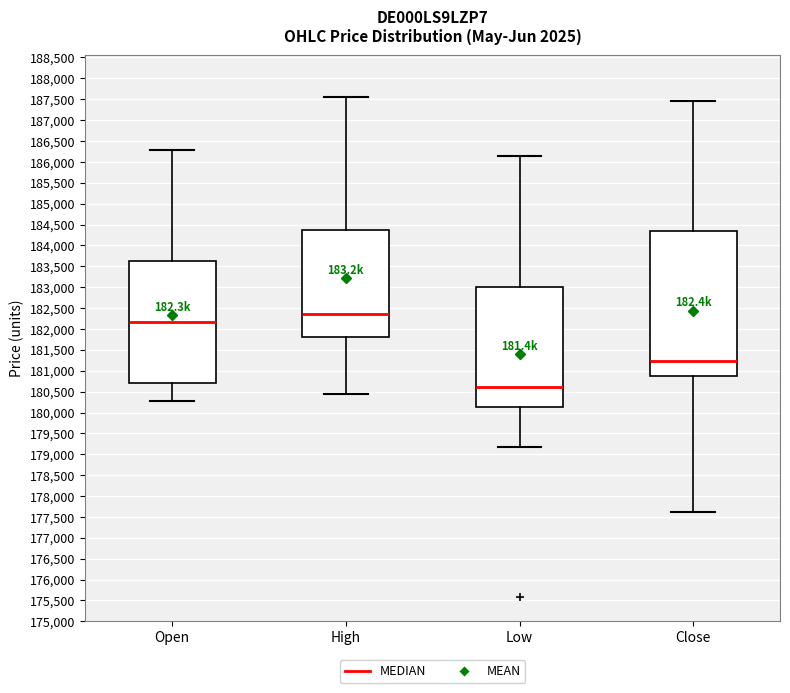

Reading left to right, read every box against the y-axis: the position of its median line, the range the box covers, and the ends of its whiskers. The values are not printed on the chart, so give them approximately, as read against the axis.

Open: median 182150, box 180700 to 183600, whiskers 180300 to 186300
High: median 182350, box 181800 to 184400, whiskers 180450 to 187550
Low: median 180600, box 180150 to 183000, whiskers 179200 to 186150
Close: median 181250, box 180850 to 184350, whiskers 177600 to 187450